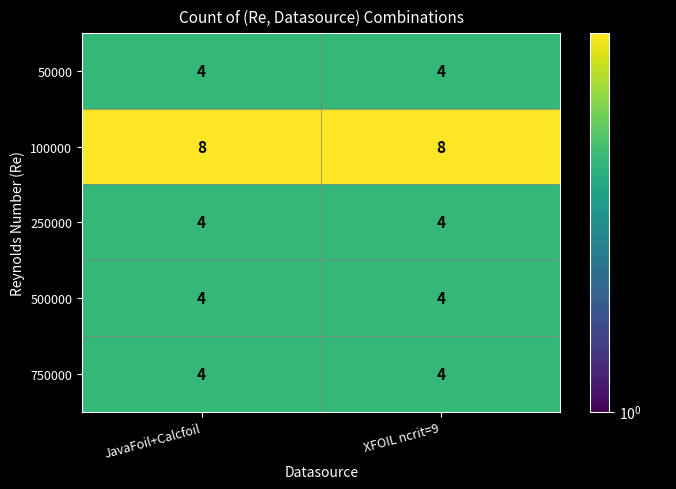

How many series are shown in this chart?

5